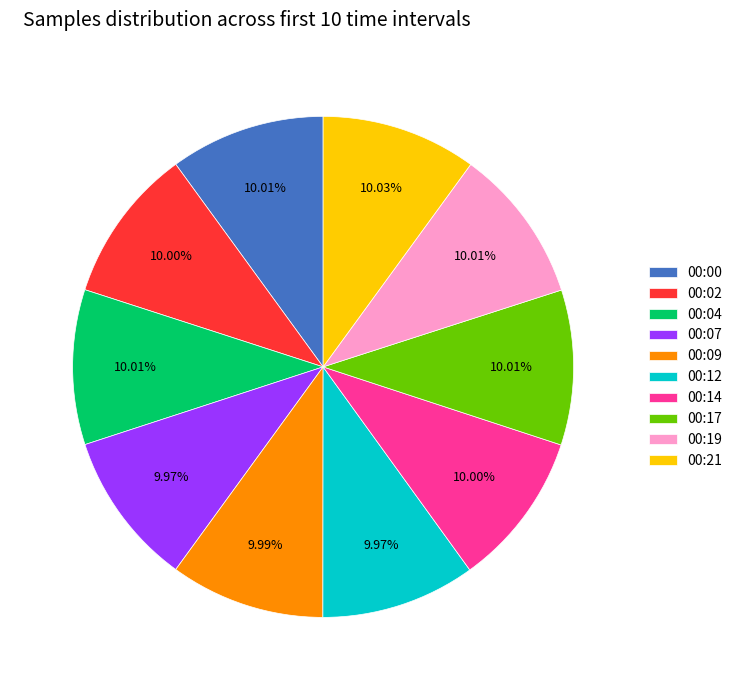

To the nearest percent, what is the combined percentage of 00:04 and 00:14?

20%